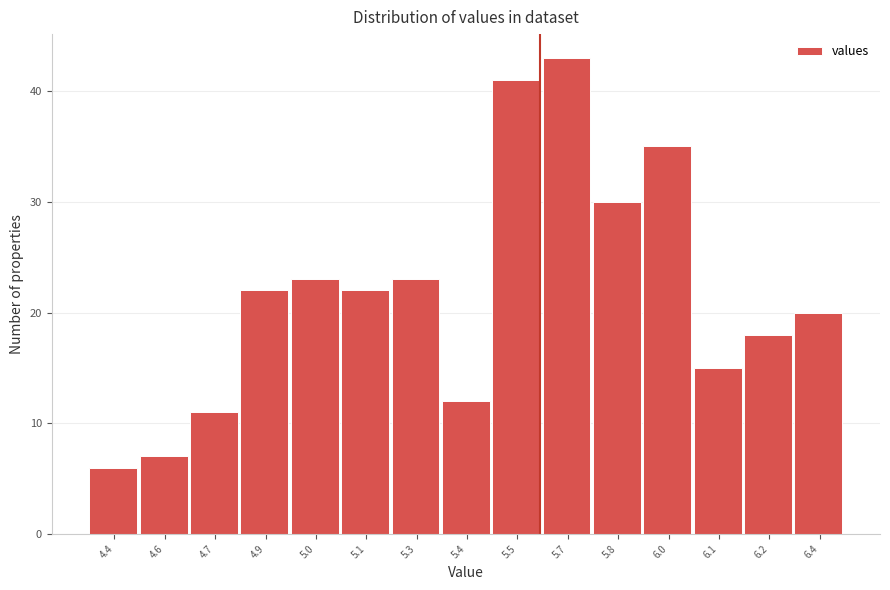

Reading left to right, list all the values displayed in this chart.

6	7	11	22	23	22	23	12	41	43	30	35	15	18	20